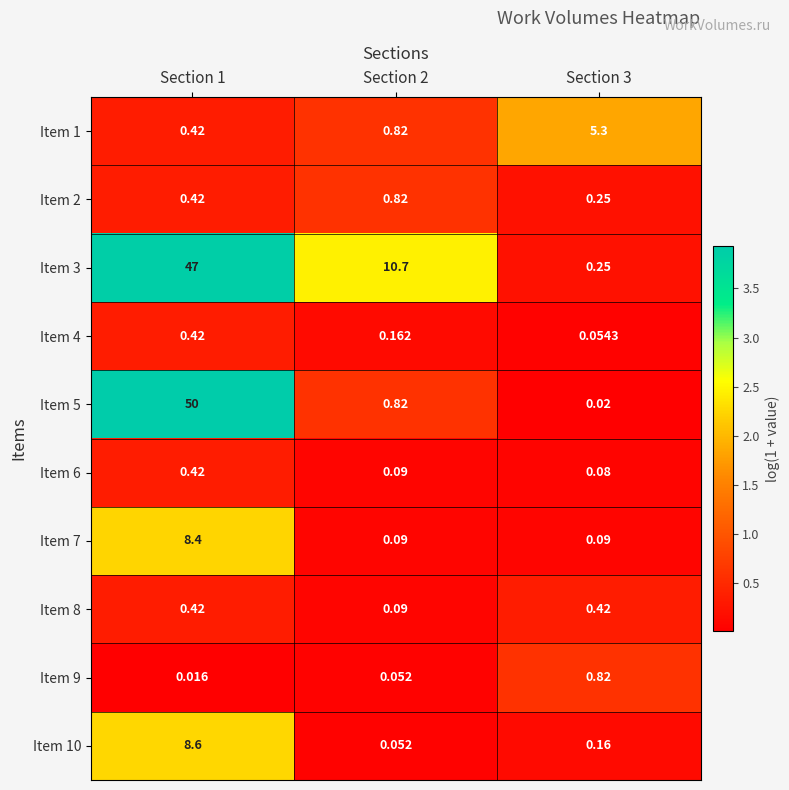

Which label corresponds to the smallest value in the chart?

Section 1